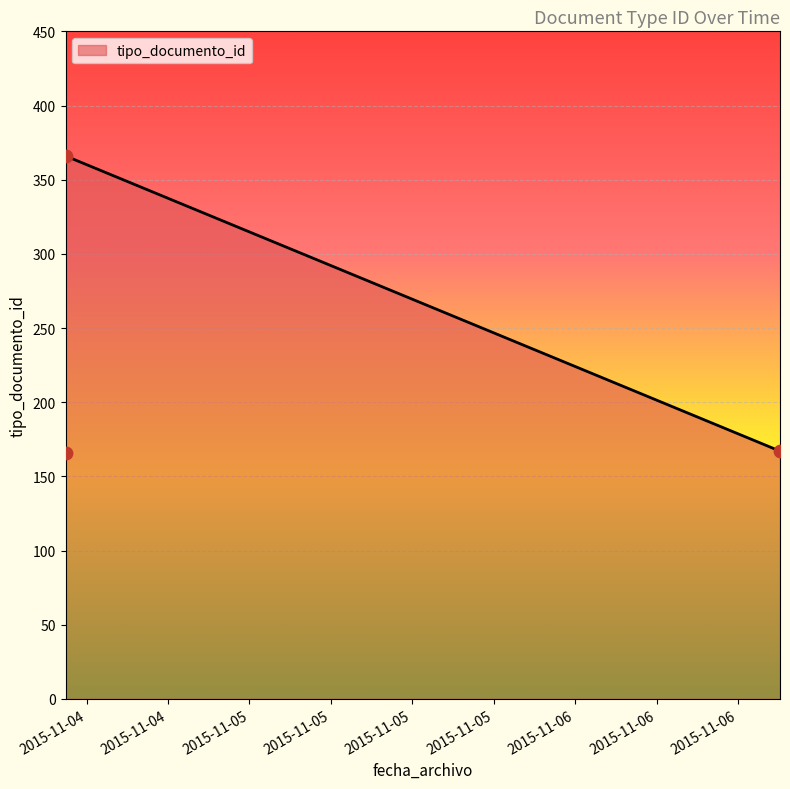

What is the difference between the maximum and second lowest values?

199